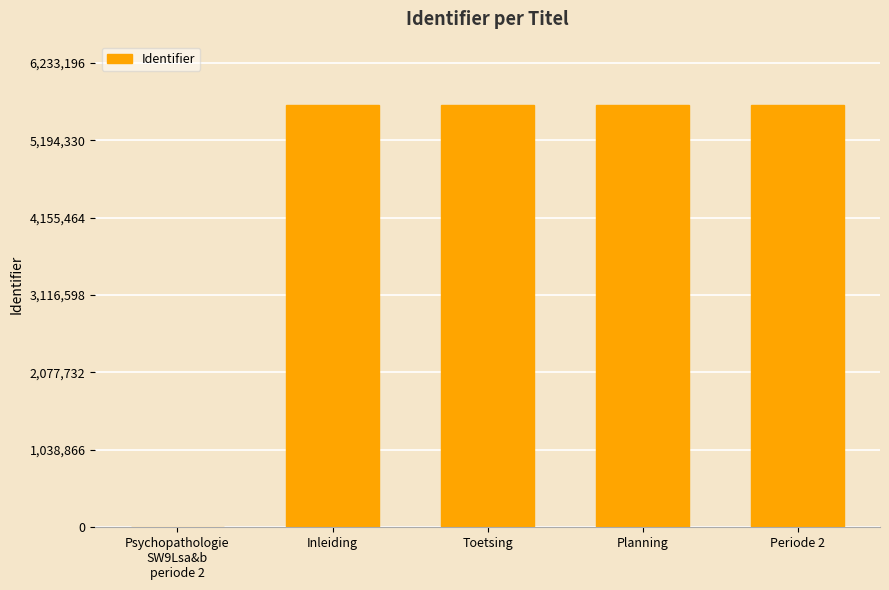

How many values are above zero?

4